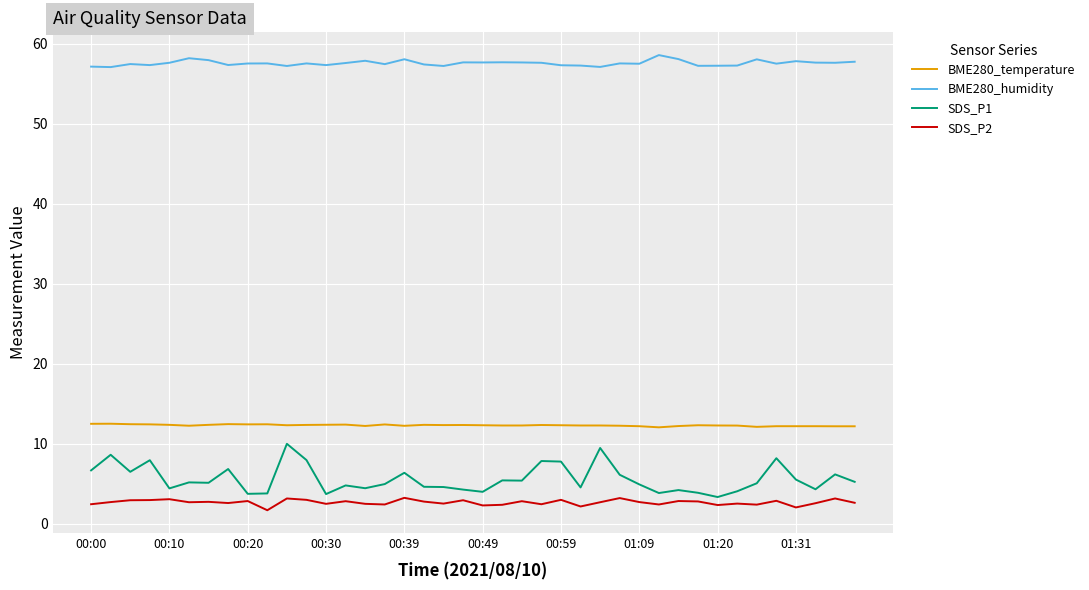

What is the difference between the maximum and minimum values in the BME280_humidity series?

1.5